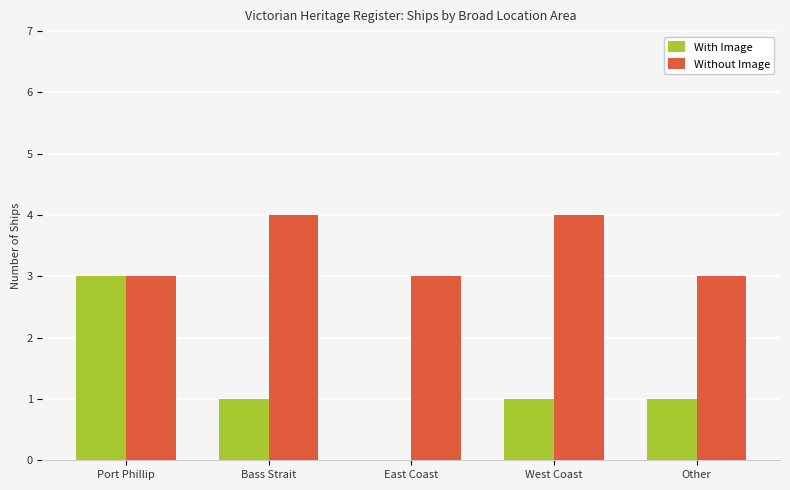

True or false: With Image has a value of 0 at East Coast.

True